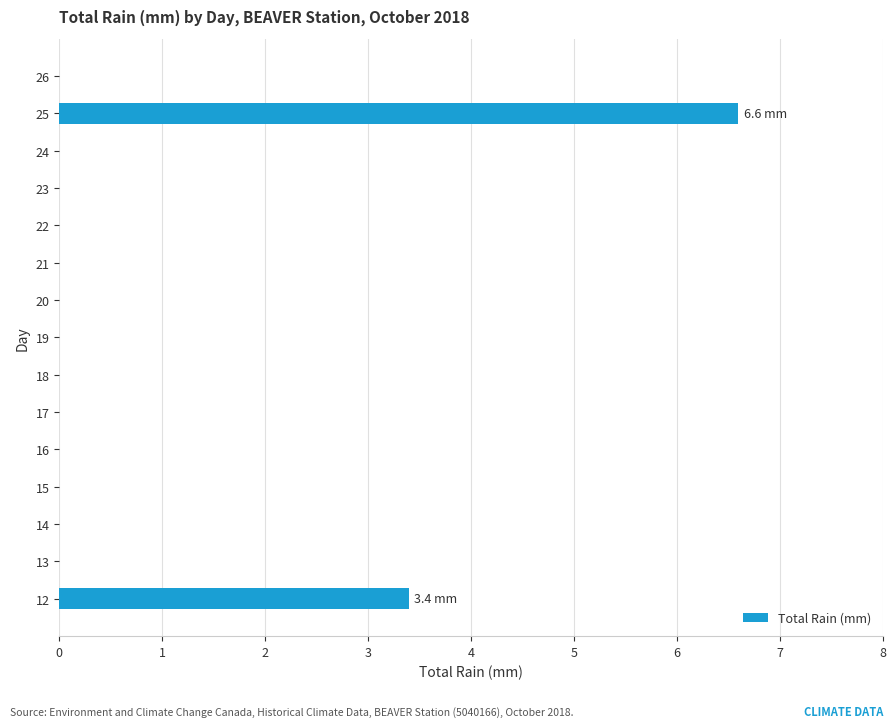

What is the change in value from 24 to 25?

+6.6